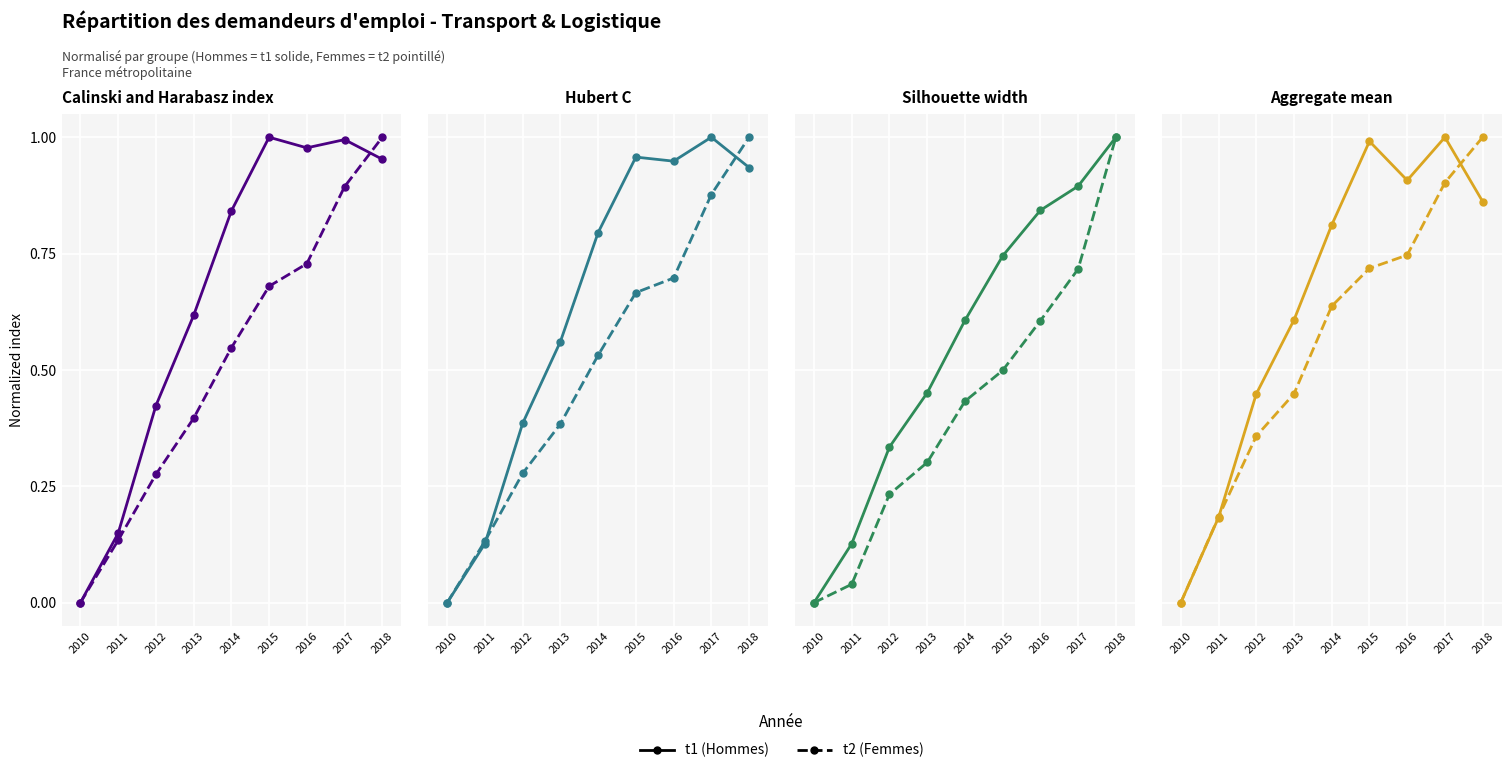

Which series has the largest total across all categories?

t1